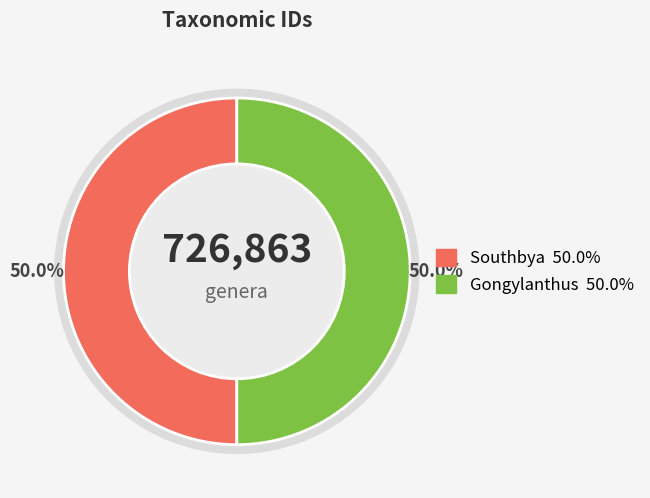

How many segments does this pie chart have?

2